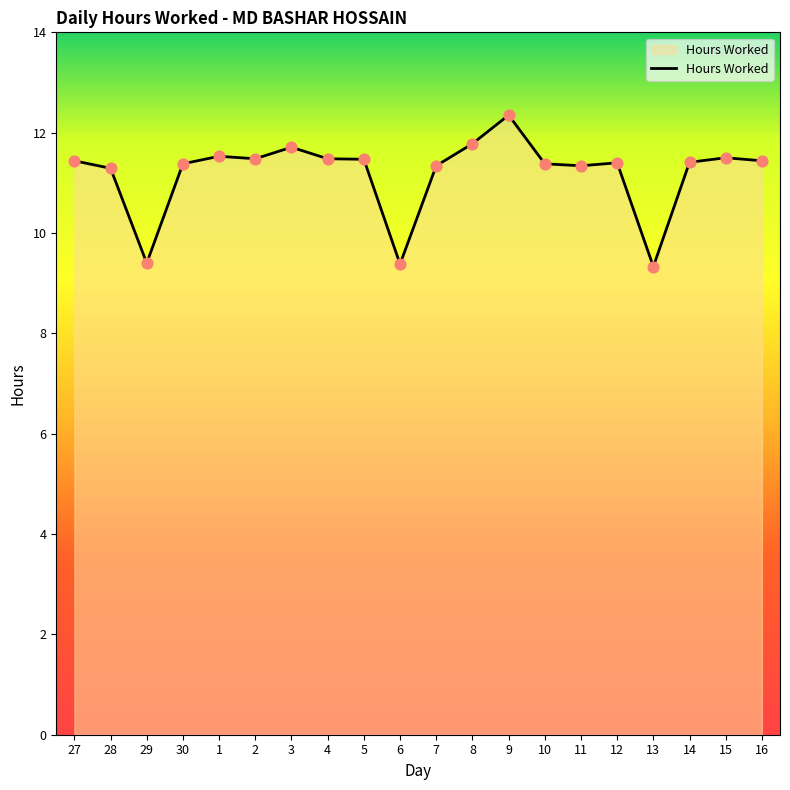

What is the change in value from 10 to 15?

+0.1